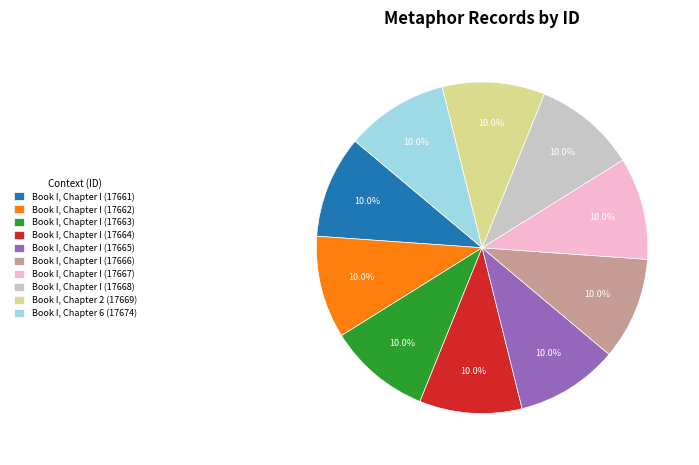

To the nearest percent, what is the combined percentage of Book I, Chapter I (17668) and Book I, Chapter I (17663)?

20%